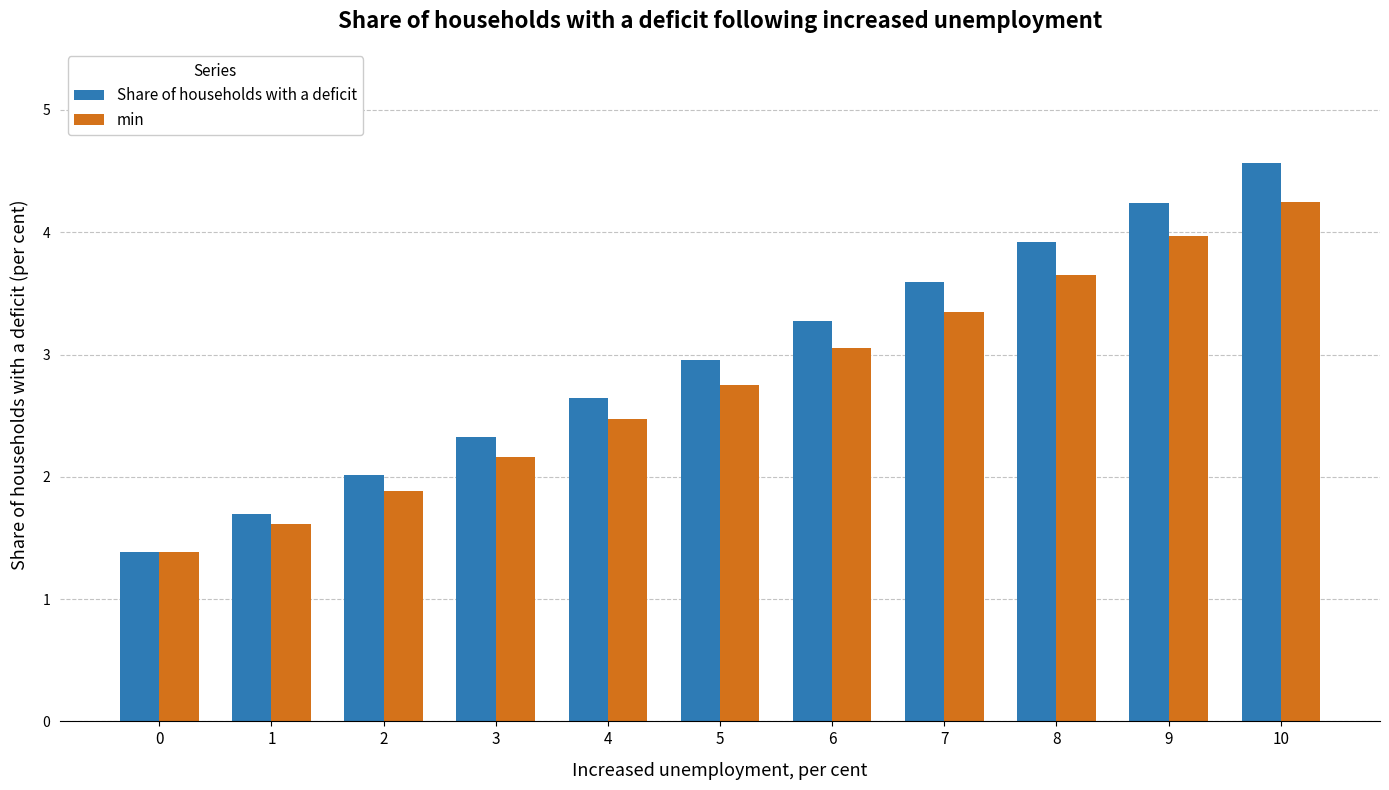

Where does the min series first go above 2?

3